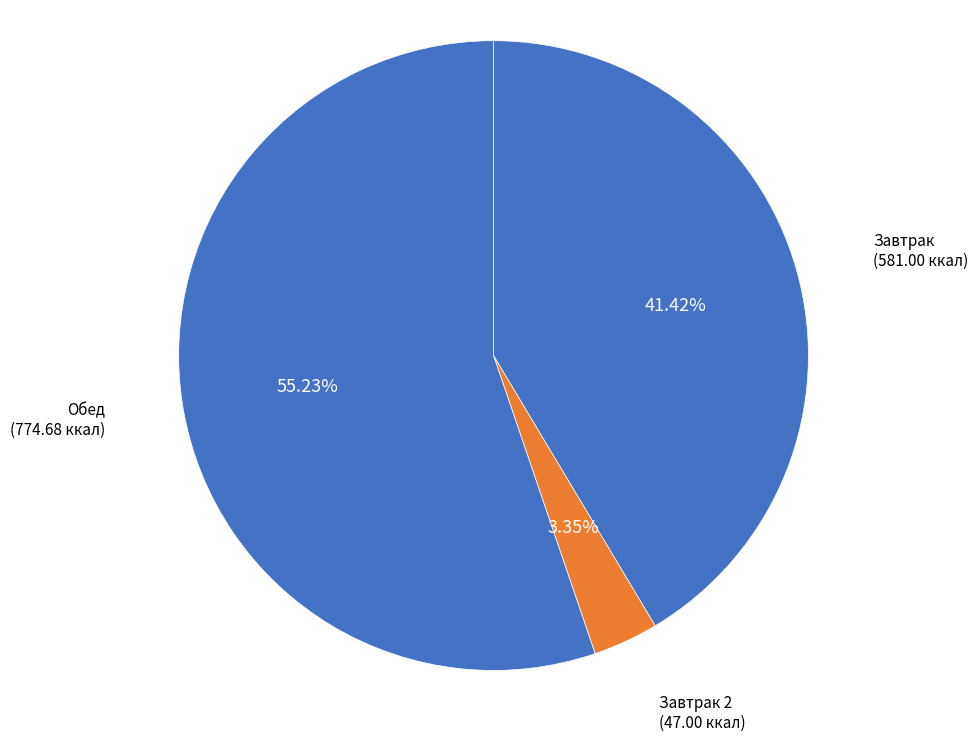

How many segments does this pie chart have?

3